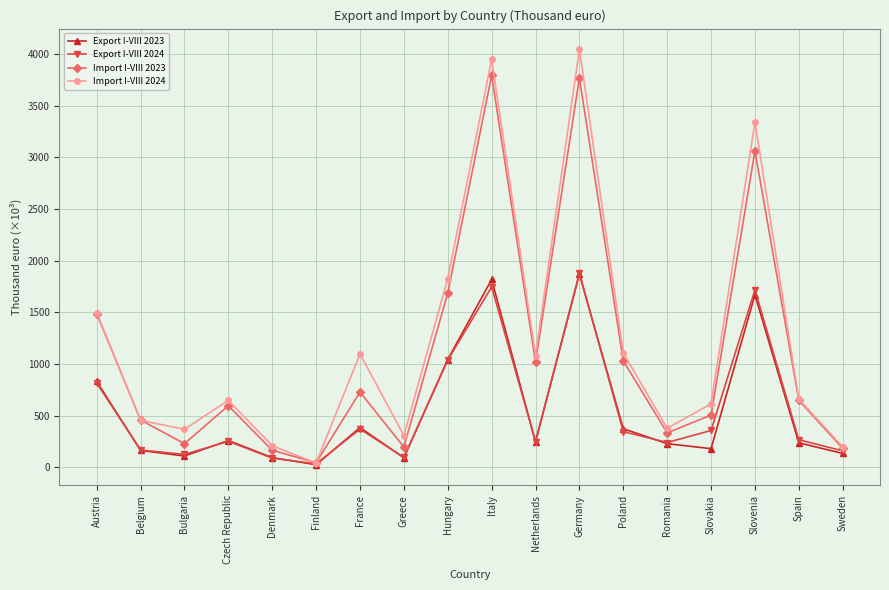

What is the maximum value for Import I-VIII 2024?

4043.2